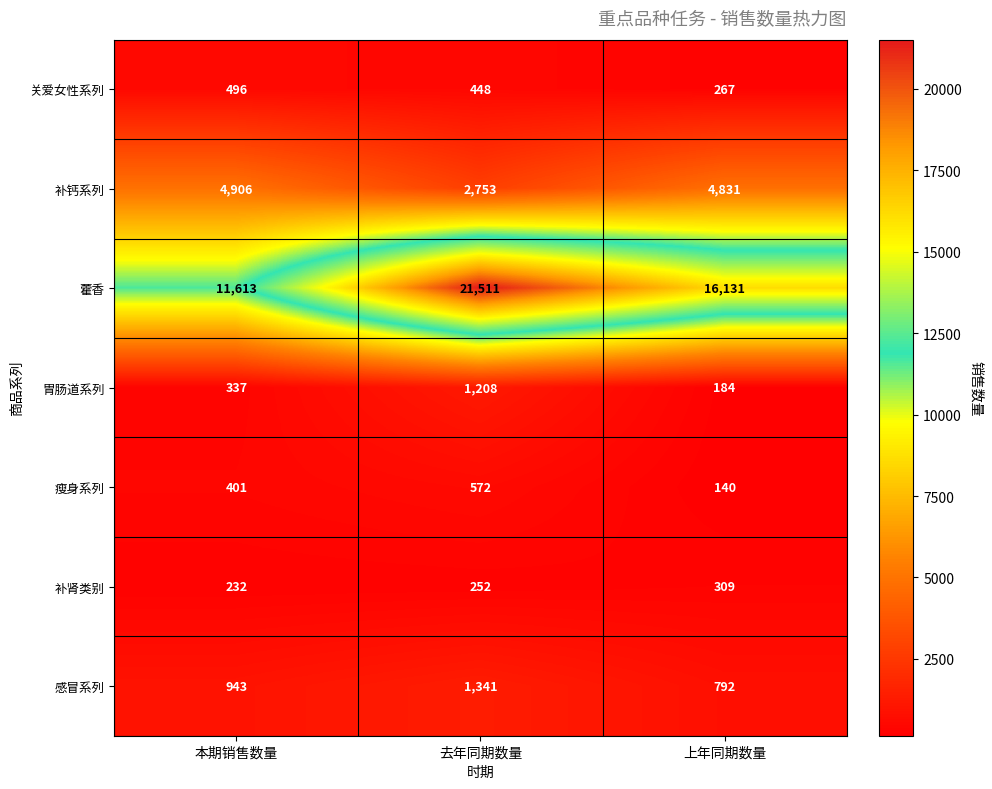

The value of 感冒系列 at 去年同期数量 is 2180. True or false?

False